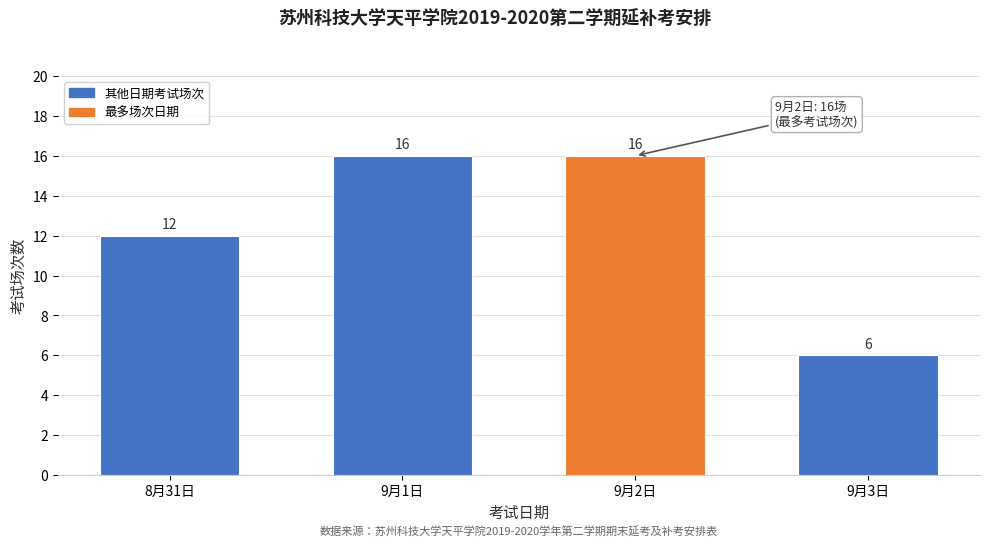

Reading right to left, extract all data points from this chart.

6	16	16	12